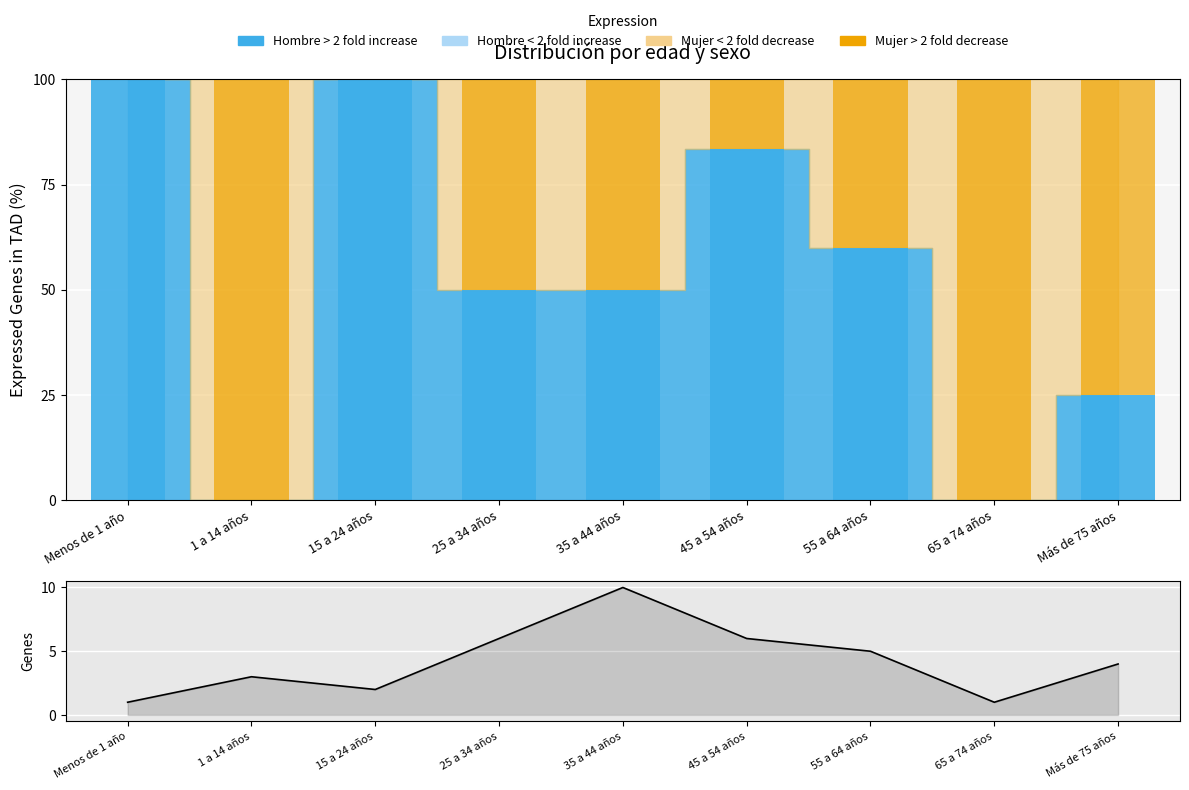

What is the label of the 1st bar from the left?

Menos de 1 año